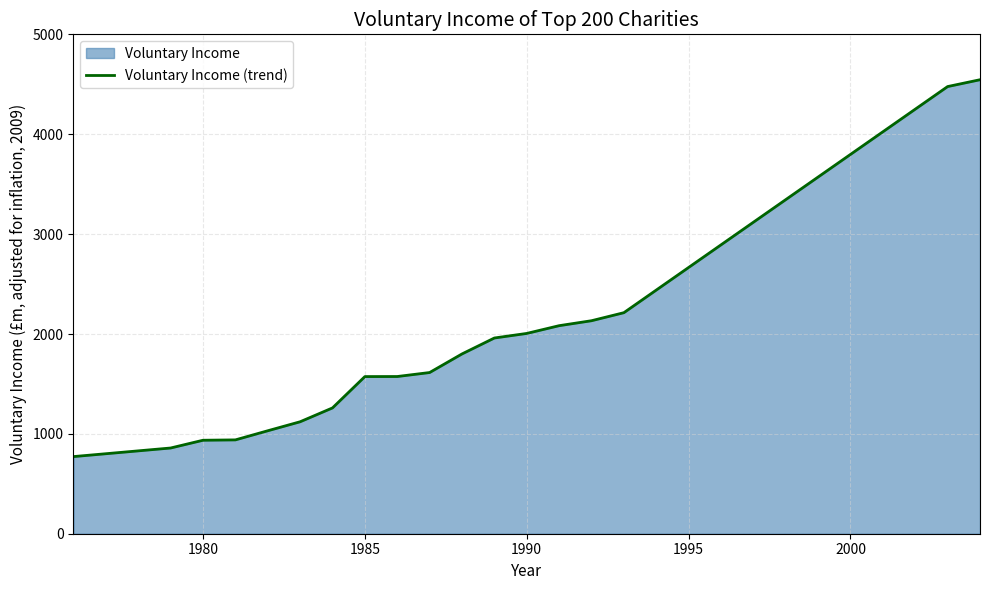

What is the difference between the second highest and second lowest values?

3620.0